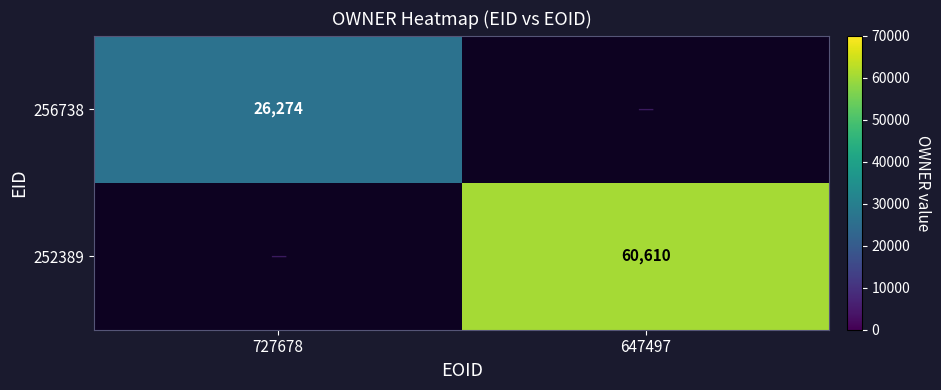

Is it true that 252389 equals 60610 at 647497?

True